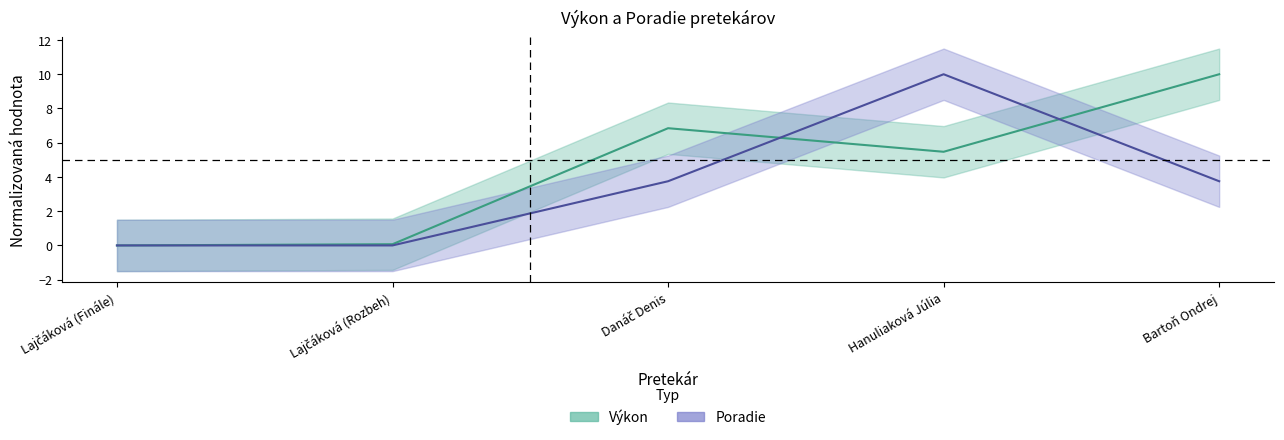

What is the sum of the Poradie values at Bartoň Ondrej and Lajčáková (Finále)?

3.8